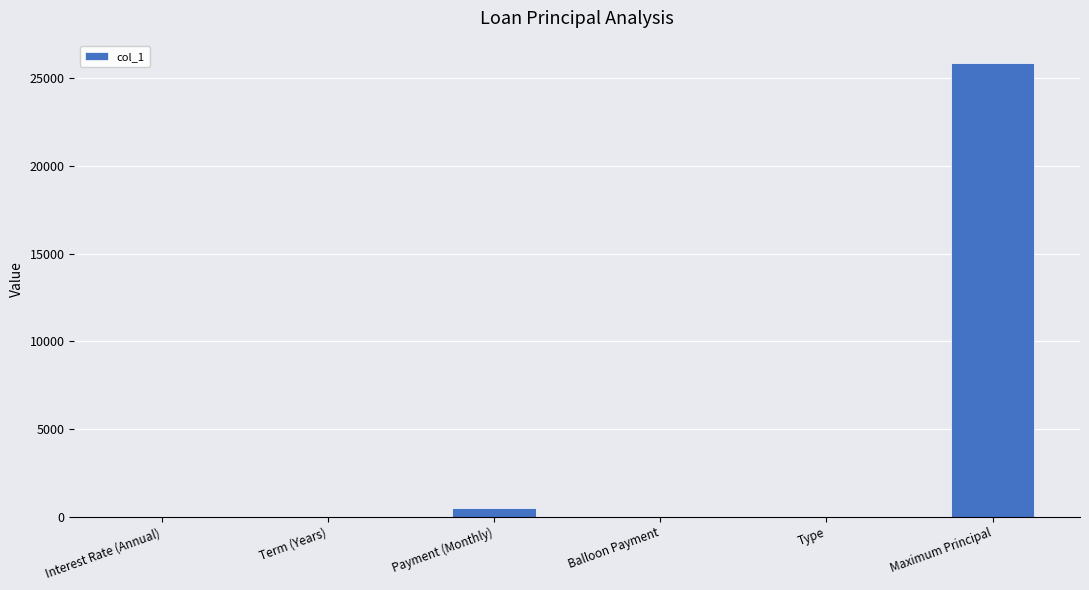

Where is the data nearest to the value 12931?

Payment (Monthly)